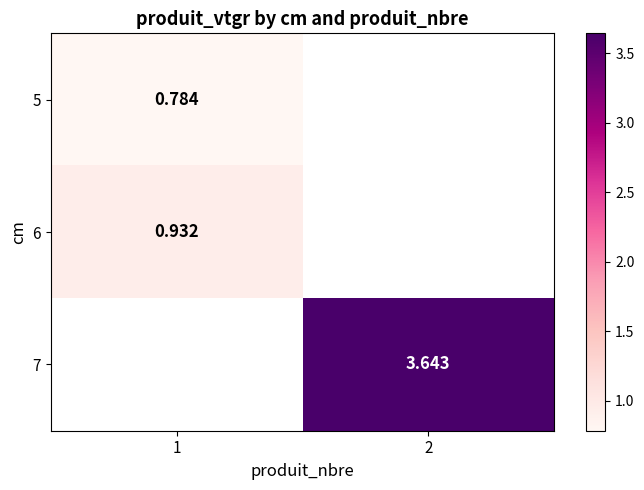

At how many categories does at least one series exceed 2?

1